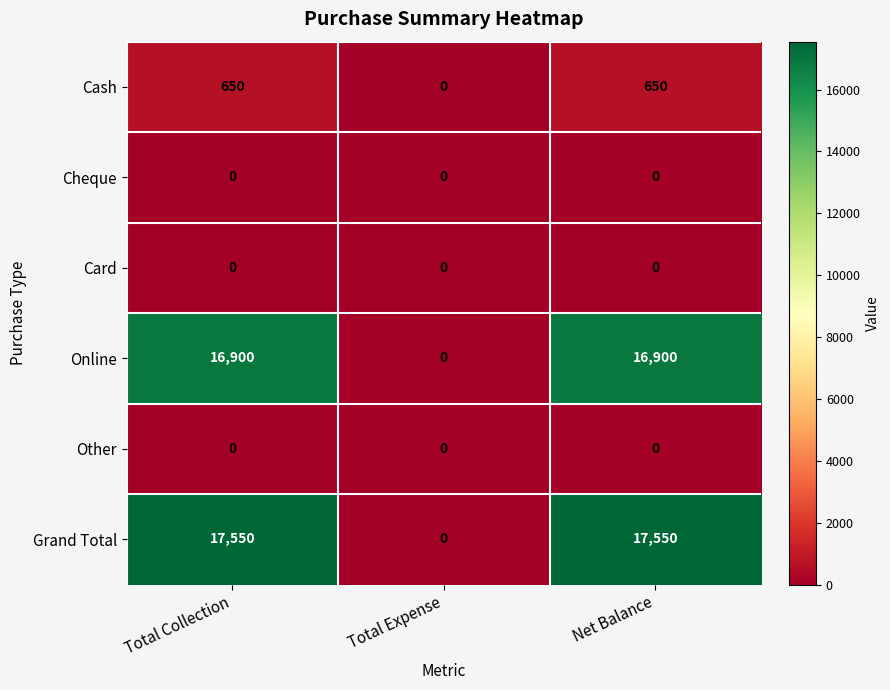

Which series changed the most between Total Collection and Total Expense?

Grand Total